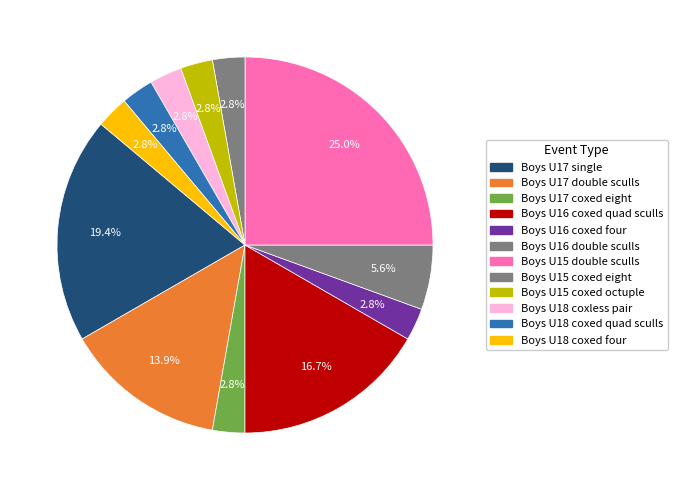

How many slices are in this pie chart?

12